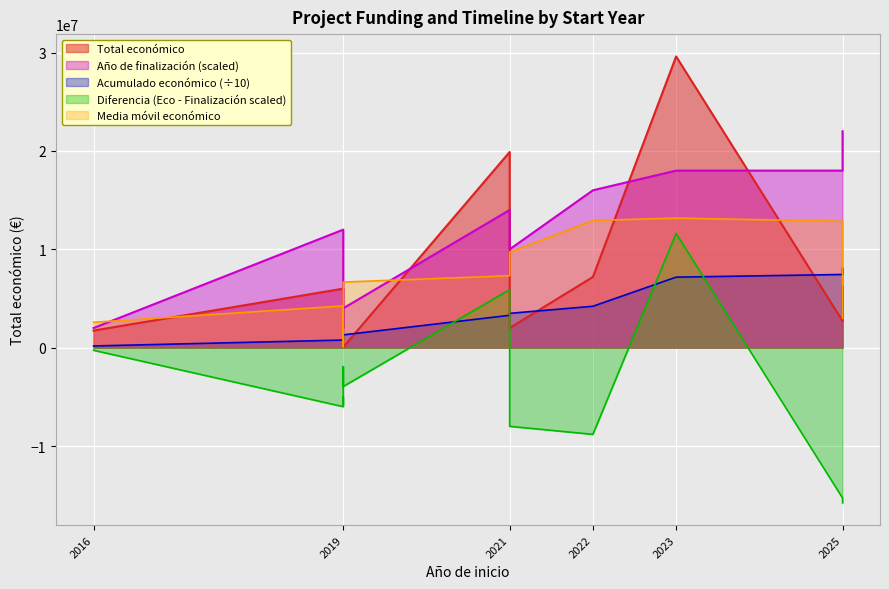

The Total económico series shows 4204571 at 2025. True or false?

False